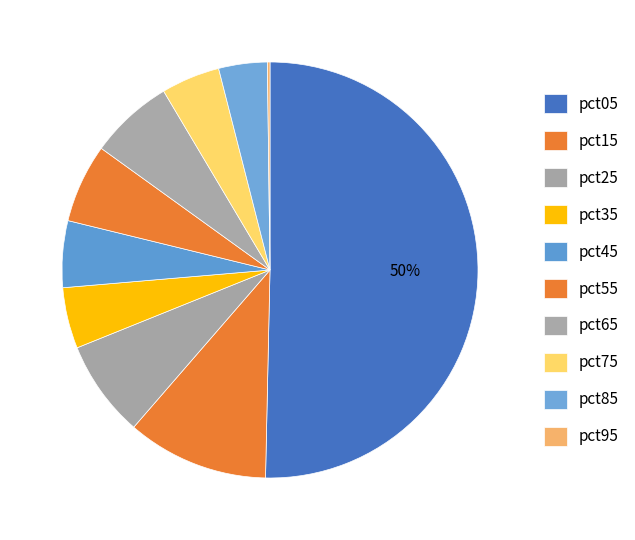

What is the change in value from pct35 to pct45?

+0.1